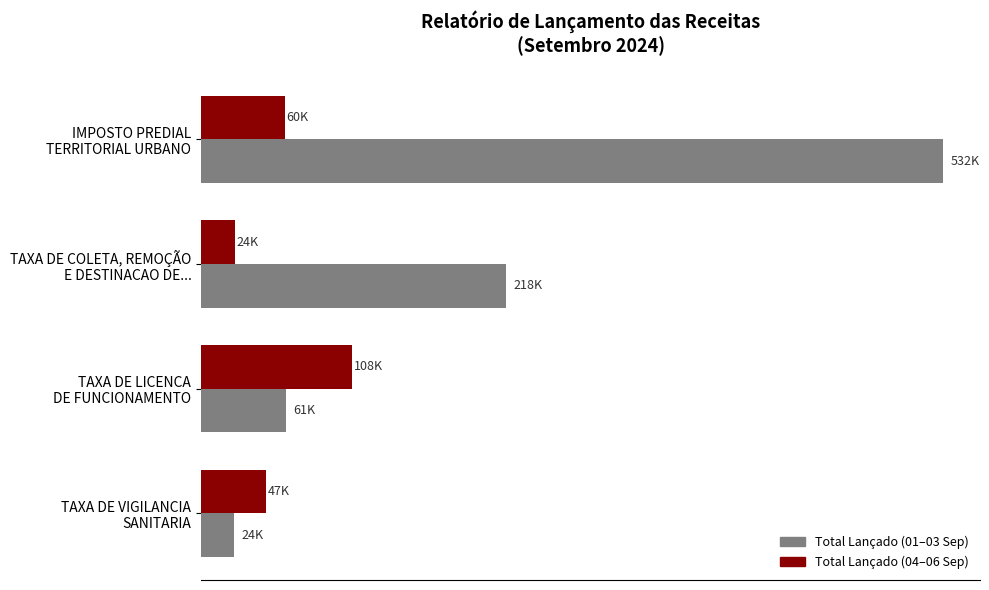

What are all the series names shown in the legend?

Total Lançado (01–03 Sep), Total Lançado (04–06 Sep)